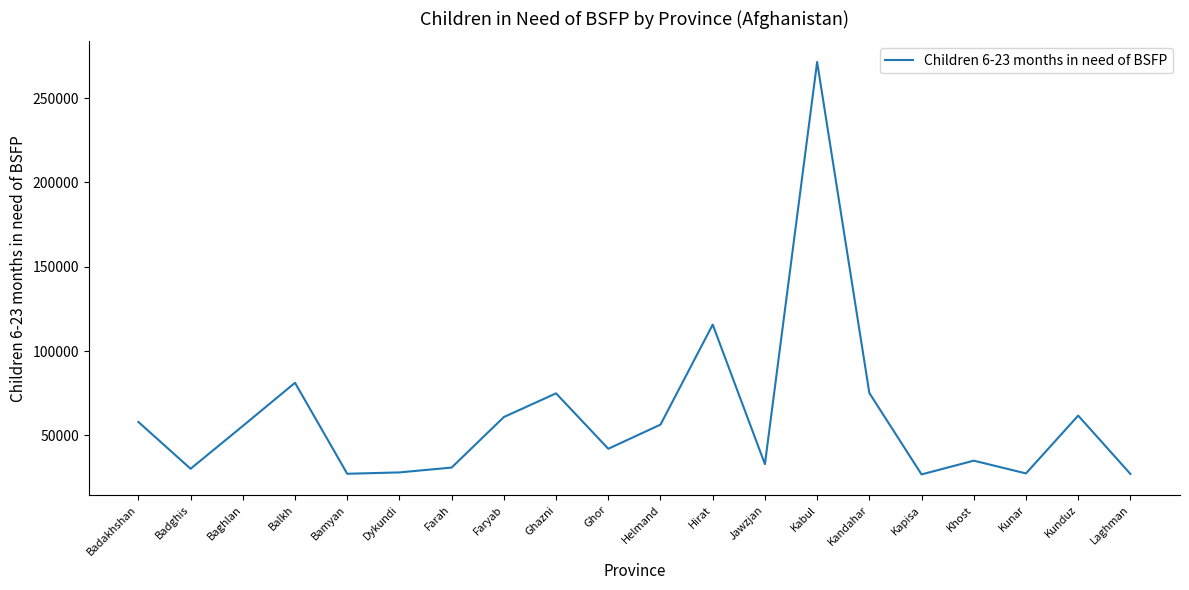

What is the average value?

60973.6